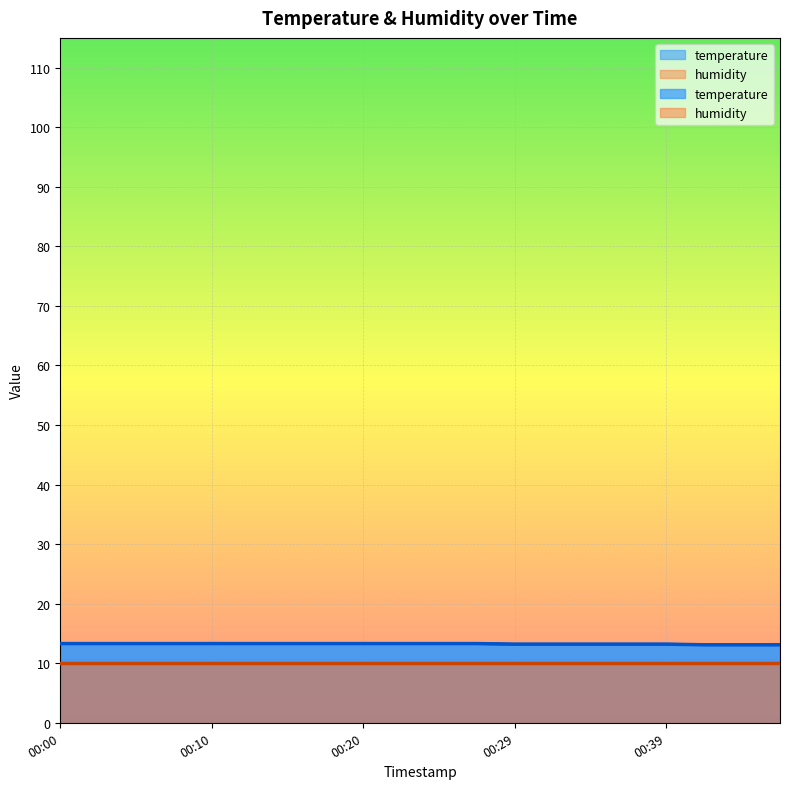

List the labels in order of value, largest first.

00:00, 00:03, 00:05, 00:07, 00:10, 00:12, 00:15, 00:17, 00:20, 00:22, 00:25, 00:27, 00:29, 00:32, 00:34, 00:37, 00:39, 00:42, 00:44, 00:47